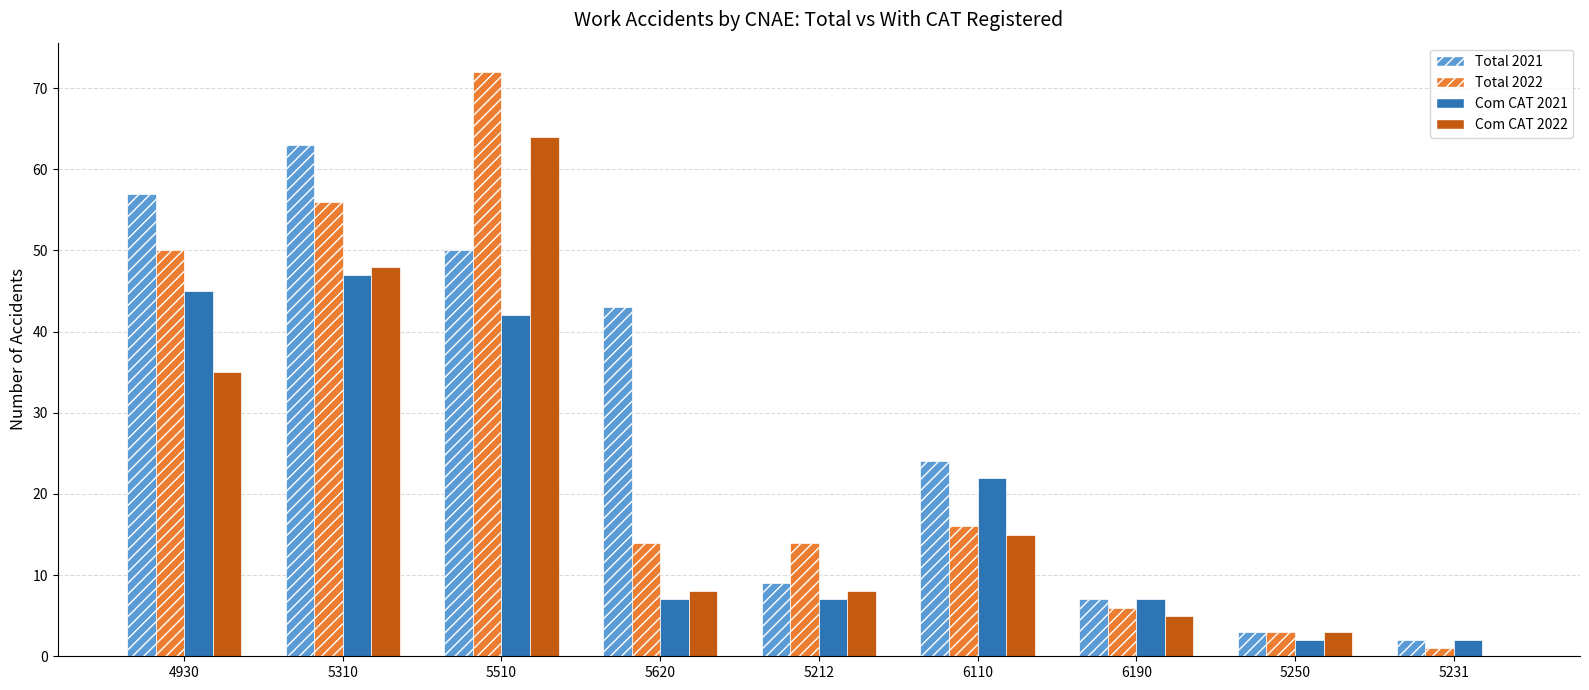

How many data points does each series have?

9